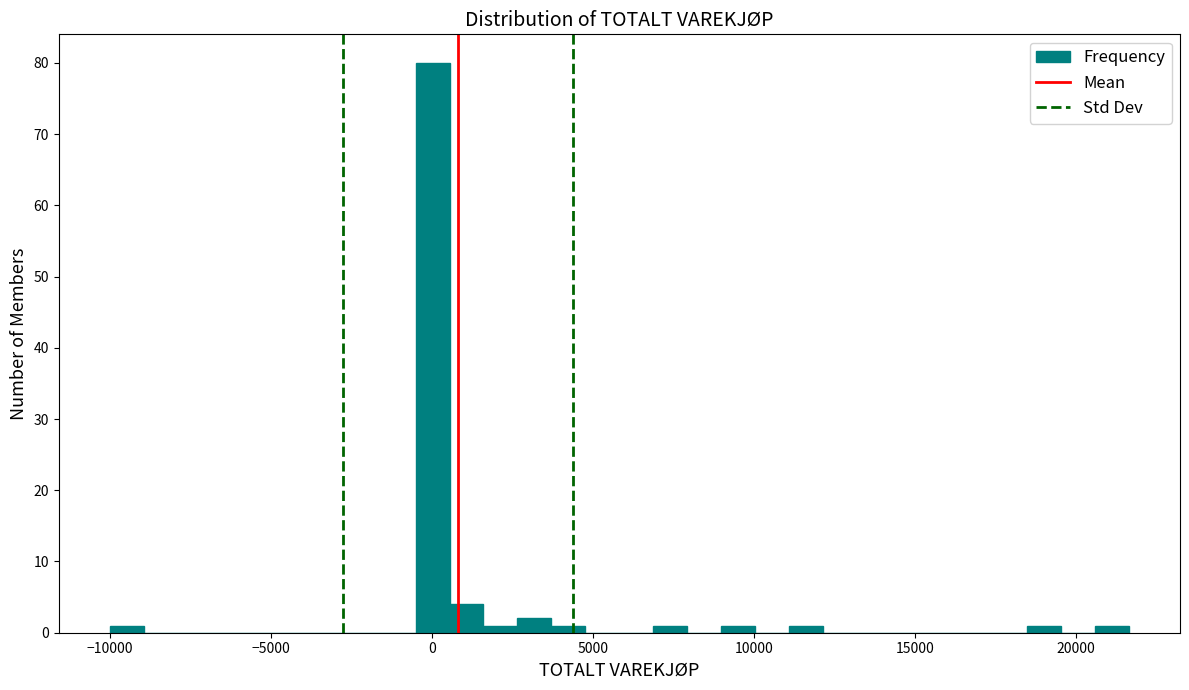

Around what value on the x-axis is the tallest bar? Give the approximate position of its centre, as read against the axis.

0